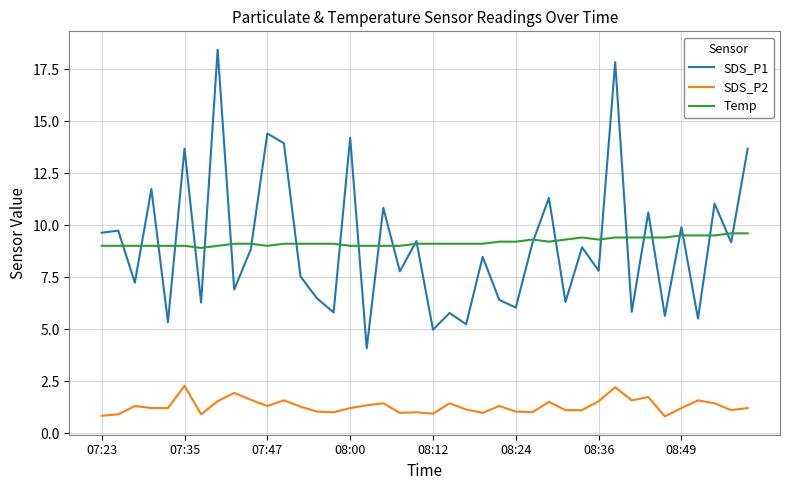

What is the minimum value for SDS_P1?

4.1